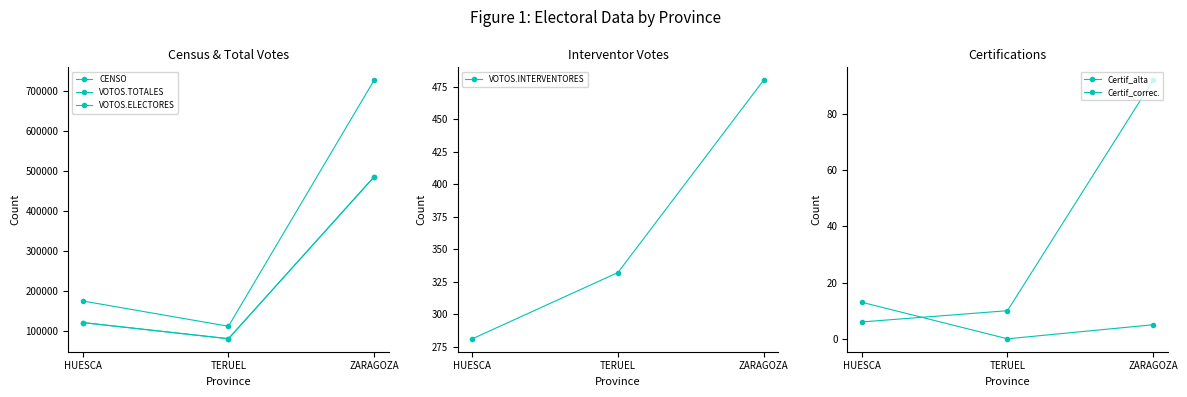

What are all the series names shown in the legend?

CENSO, VOTOS.TOTALES, VOTOS.ELECTORES, VOTOS.INTERVENTORES, Certif_alta, Certif_correc.